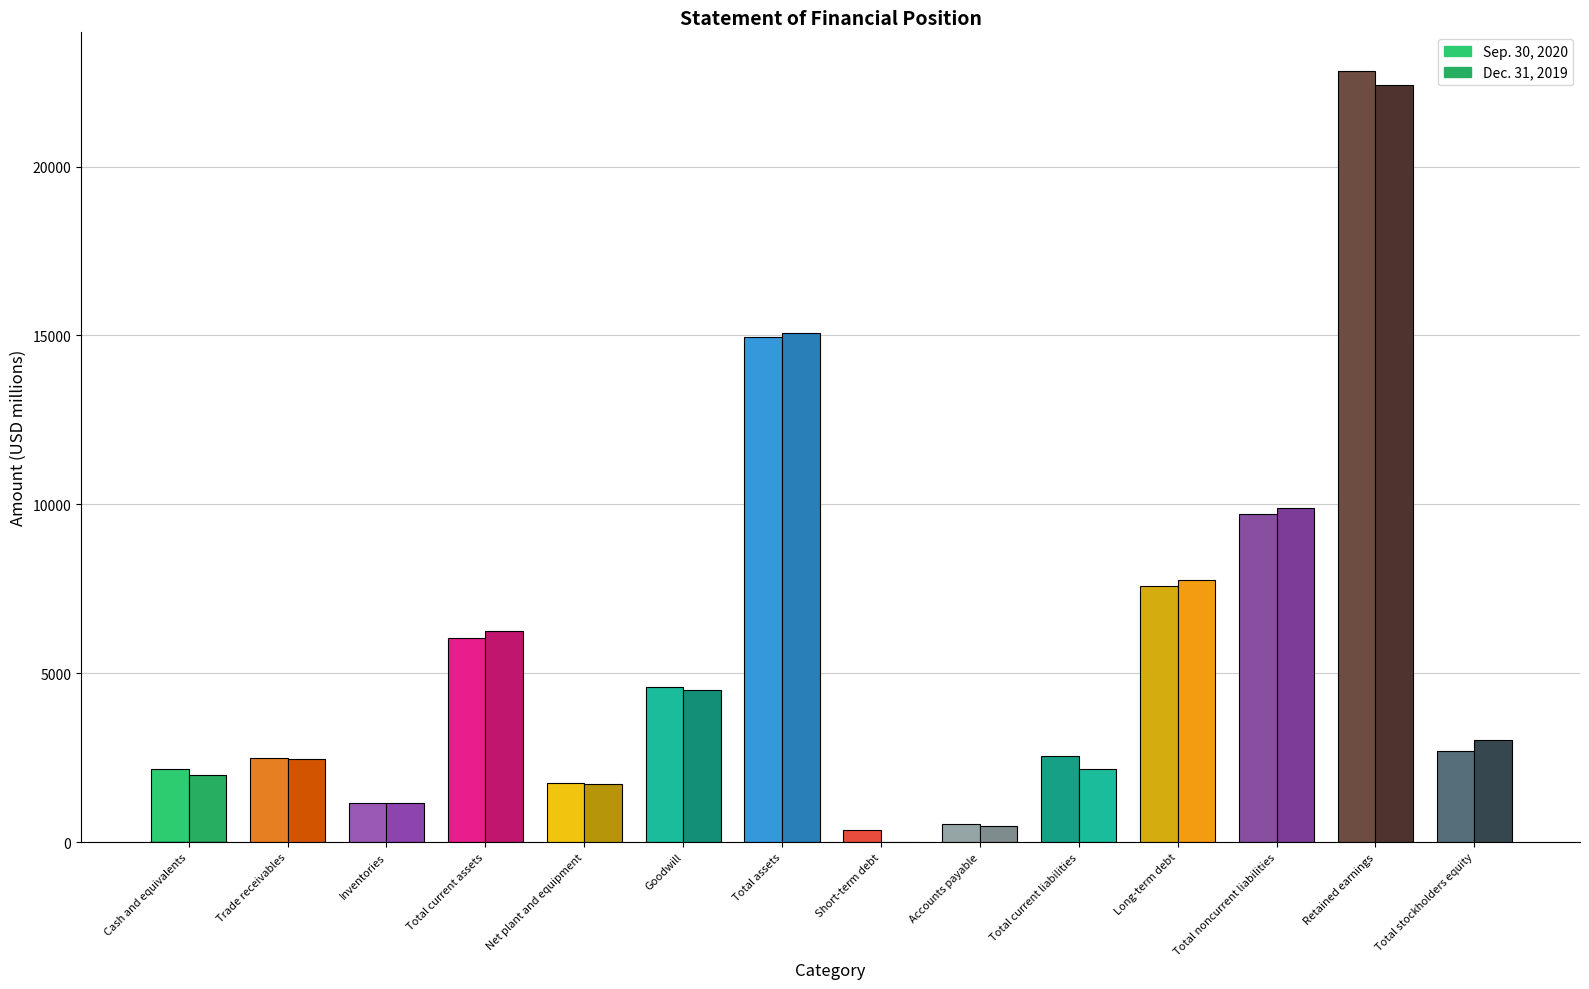

Reading left to right, list all the values displayed in this chart.

Sep. 30, 2020: Cash and equivalents=2169	Trade receivables=2494	Inventories=1149	Total current assets=6031	Net plant and equipment=1736	Goodwill=4591	Total assets=14940	Short-term debt=353	Accounts payable=521	Total current liabilities=2540	Long-term debt=7592	Total noncurrent liabilities=9703	Retained earnings=22833	Total stockholders equity=2697
Dec. 31, 2019: Cash and equivalents=1981	Trade receivables=2461	Inventories=1164	Total current assets=6253	Net plant and equipment=1729	Goodwill=4492	Total assets=15068	Short-term debt=4	Accounts payable=472	Total current liabilities=2154	Long-term debt=7754	Total noncurrent liabilities=9884	Retained earnings=22403	Total stockholders equity=3030